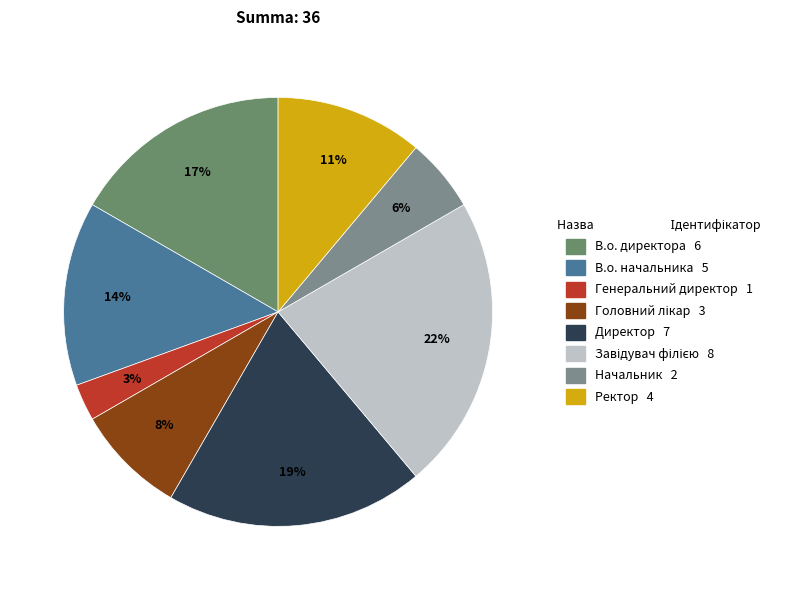

Count the number of slices in the pie.

8